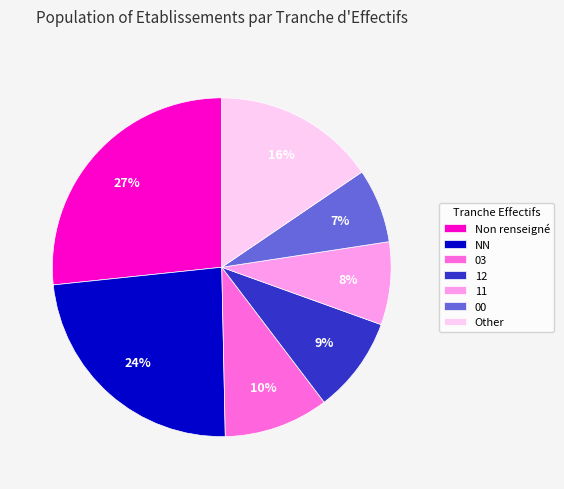

To the nearest percent, what is the difference between the largest and smallest slice percentages?

20%